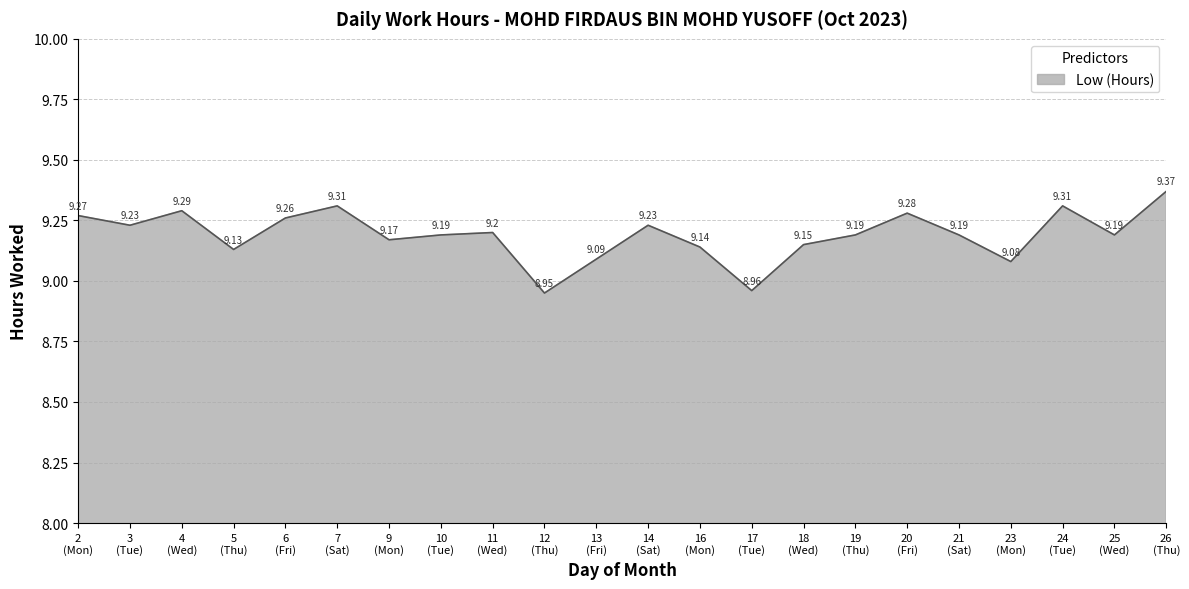

What is the difference between the maximum and minimum values?

0.4